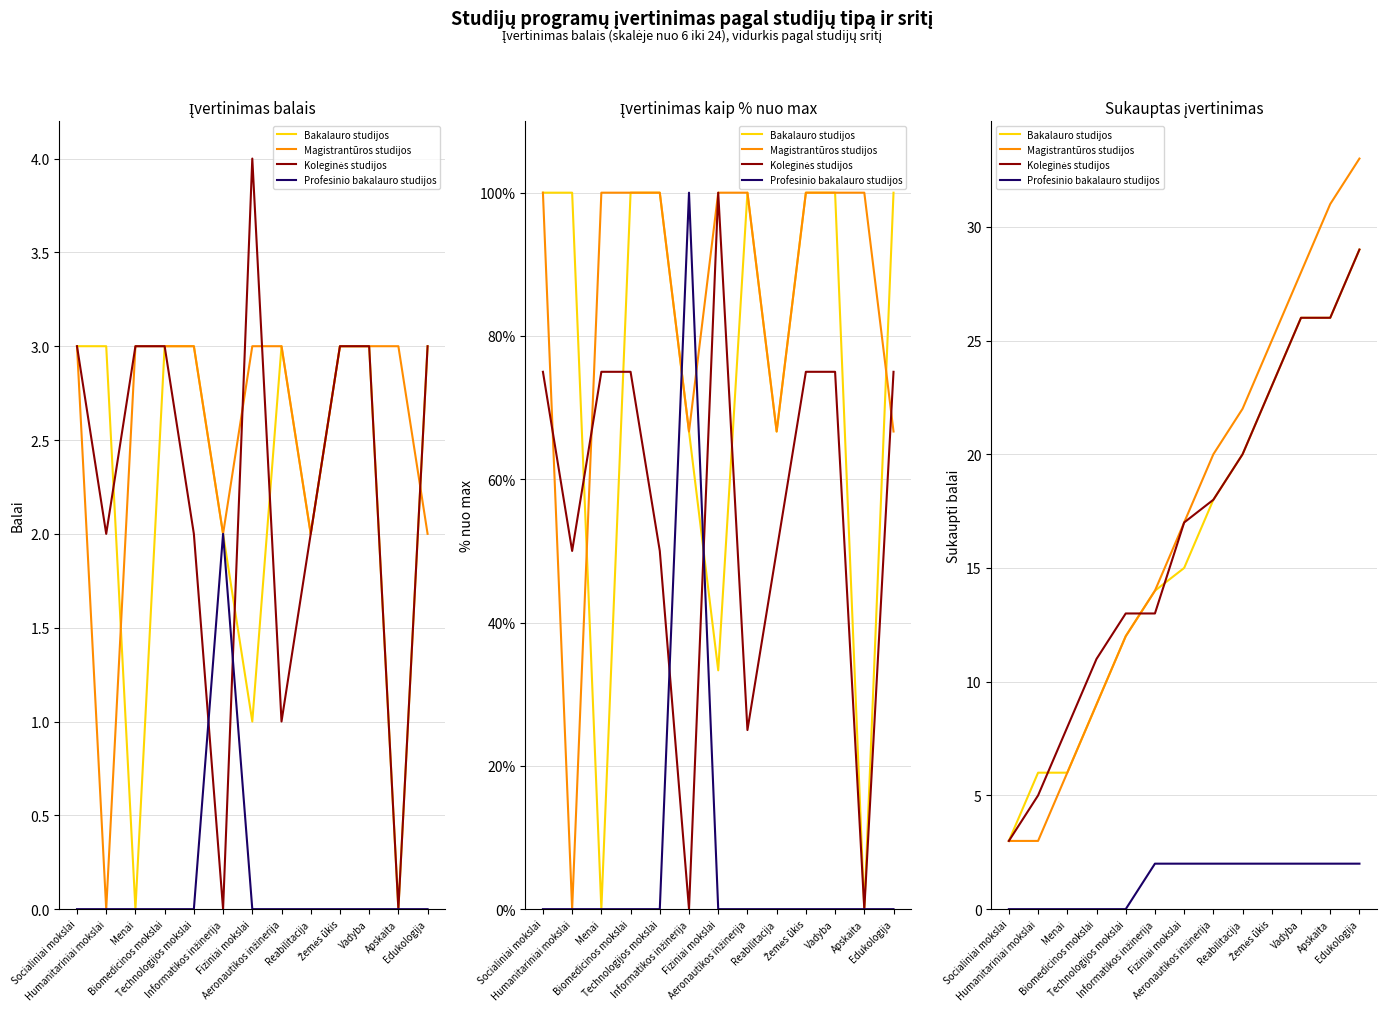

Rank the series at Humanitariniai mokslai from lowest to highest value.

Profesinio bakalauro studijos, Magistrantūros studijos, Koleginės studijos, Bakalauro studijos